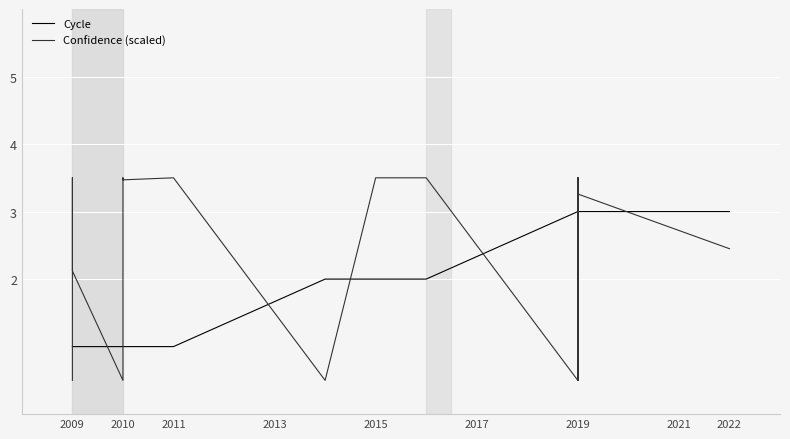

Is this an area chart (filled region under the line)?

No